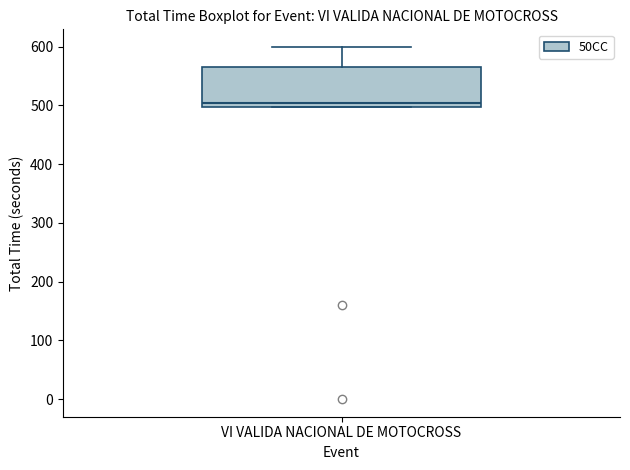

Where is the upper edge of the box for VI VALIDA NACIONAL DE MOTOCROSS on the y-axis? The values are not printed on the chart, so give them approximately, as read against the axis.

570